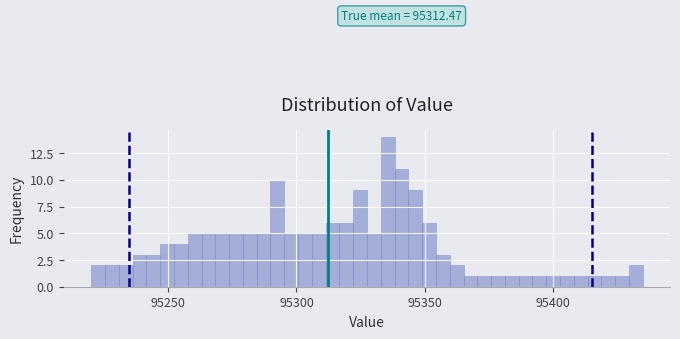

Around what value on the x-axis is the tallest bar? Give the approximate position of its centre, as read against the axis.

95335